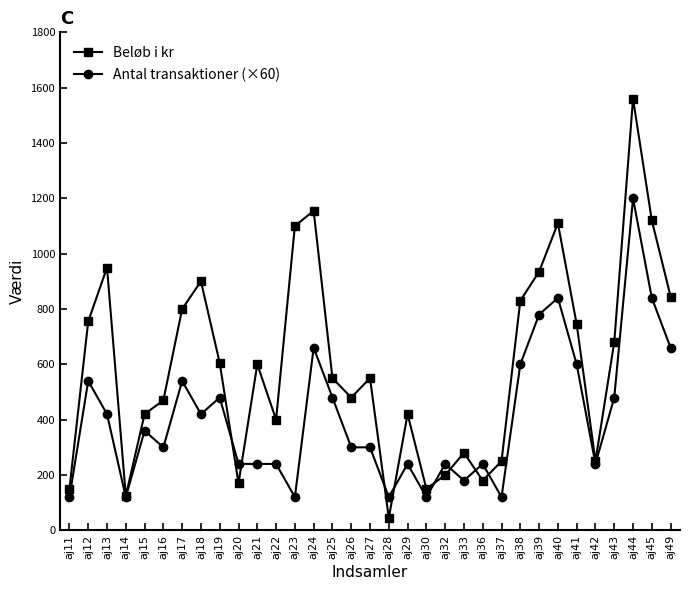

True or false: Beløb i kr has a value of 1155 at aj24.

True